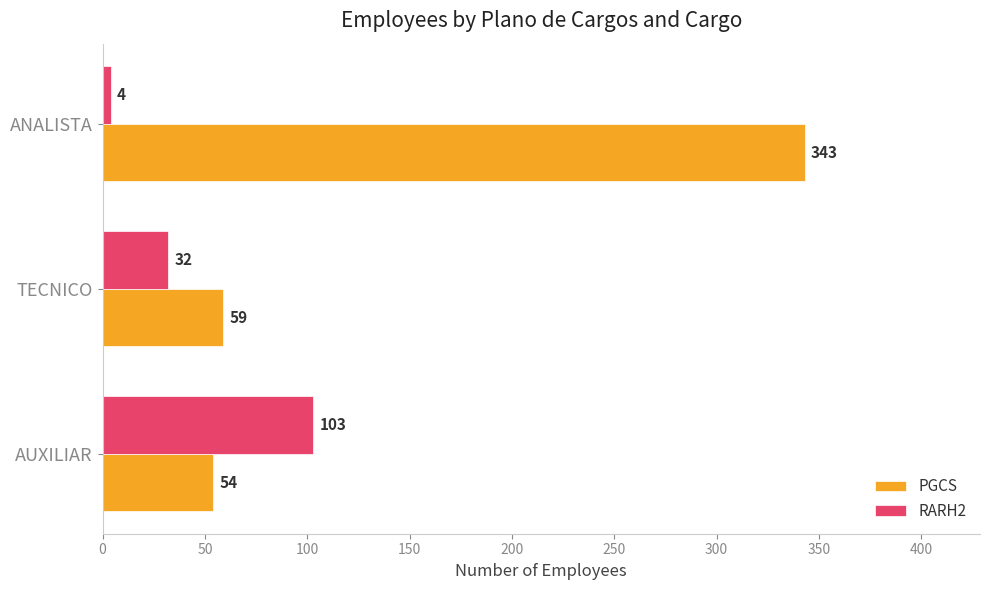

What is the difference between the maximum and second lowest values in the PGCS series?

284